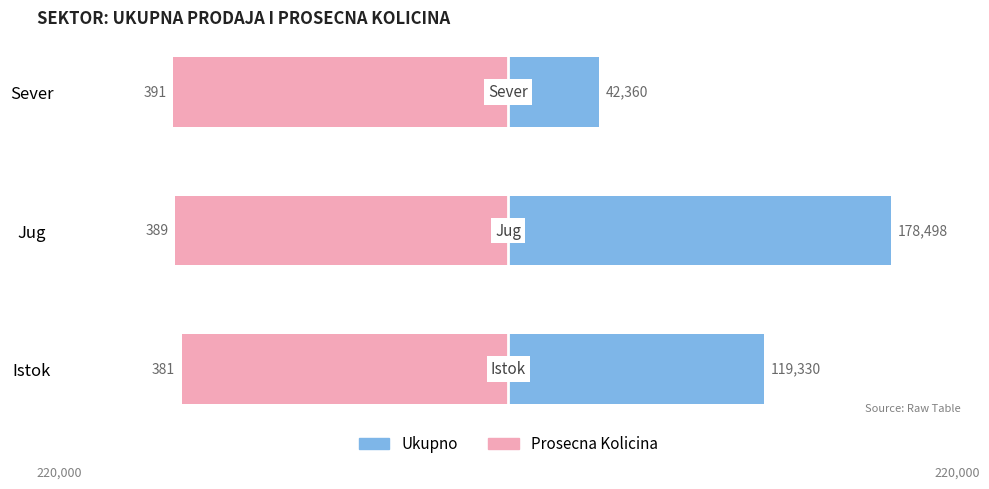

What are all the series names shown in the legend?

Ukupno, Prosecna Kolicina